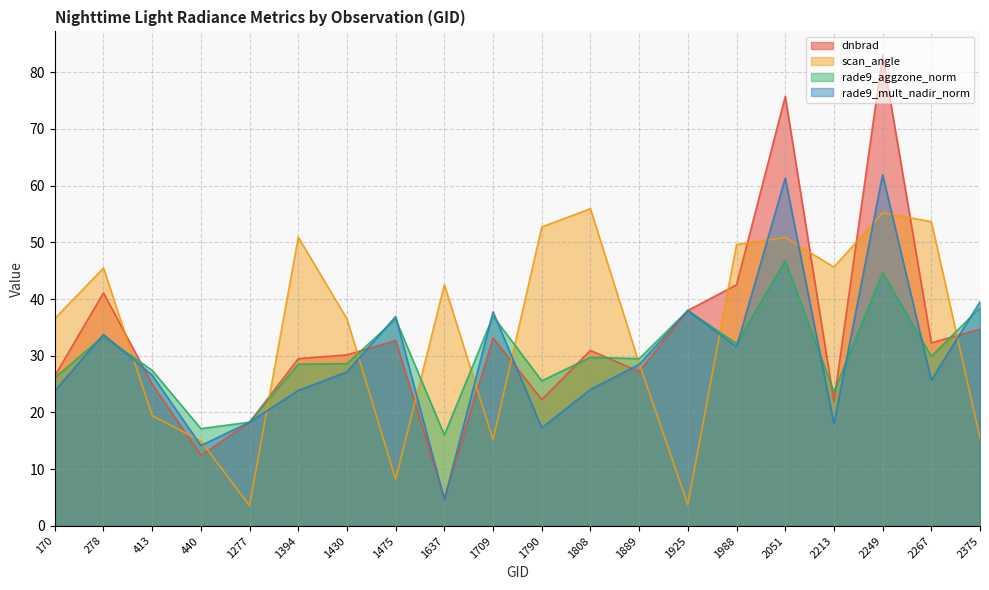

What is the difference between the dnbrad values at 2375 and 440?

22.3